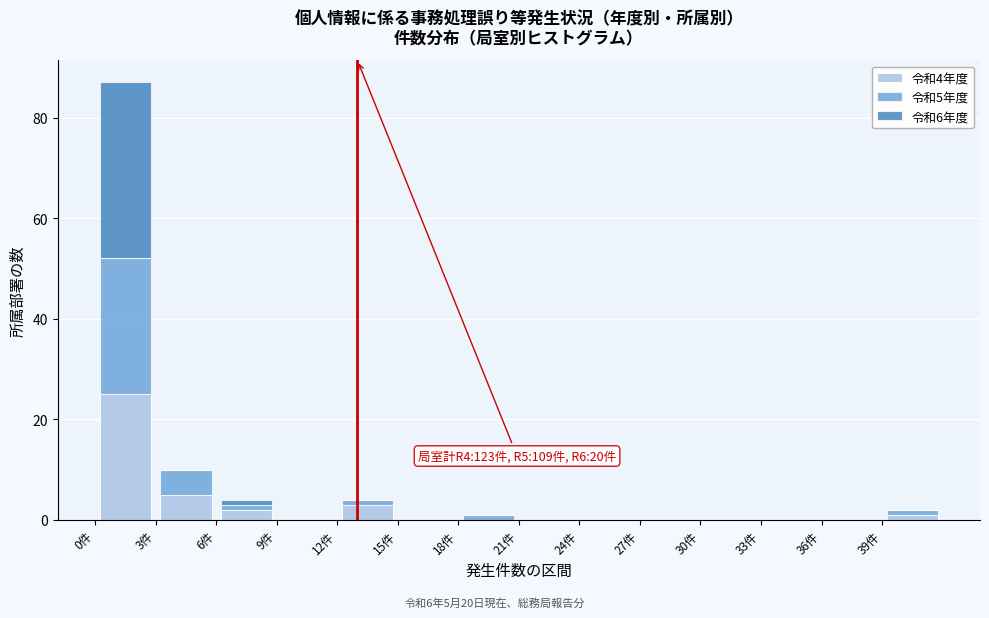

Which range on the x-axis has the tallest stacked bar (by total height)?

0 to 3